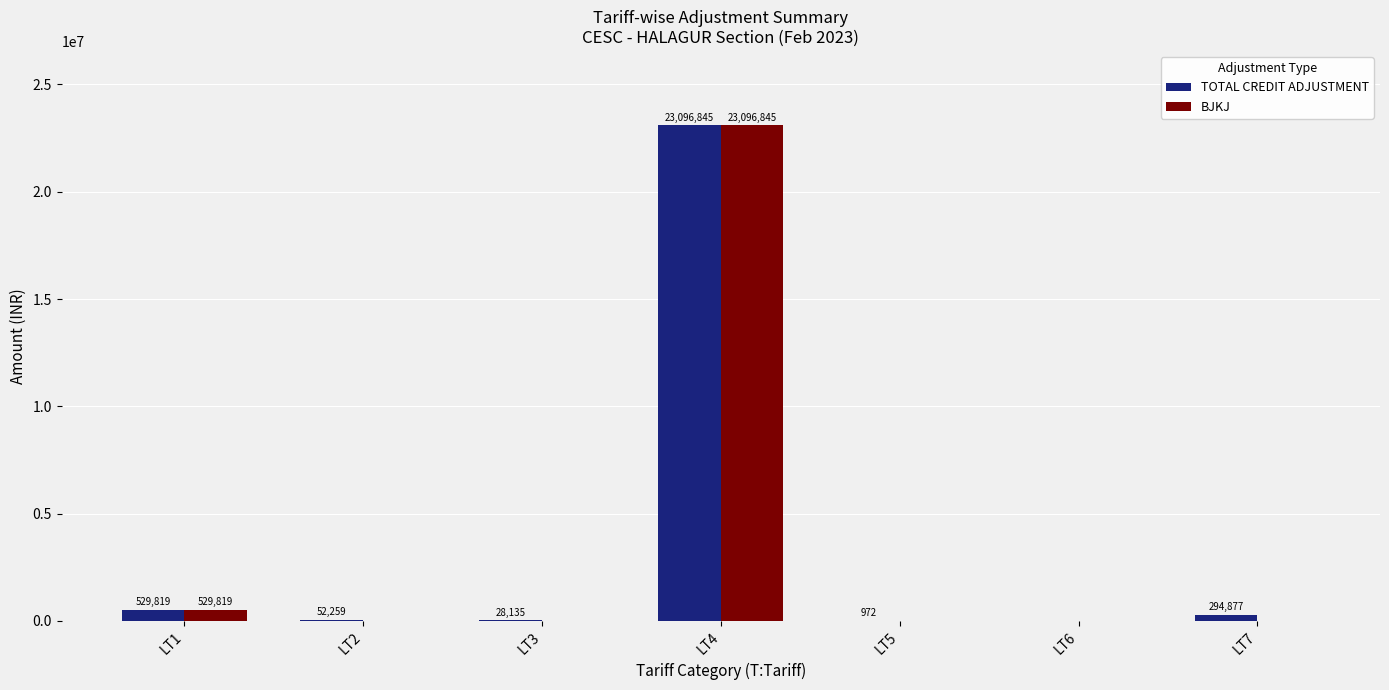

At which label does TOTAL CREDIT ADJUSTMENT first exceed 52259?

LT1